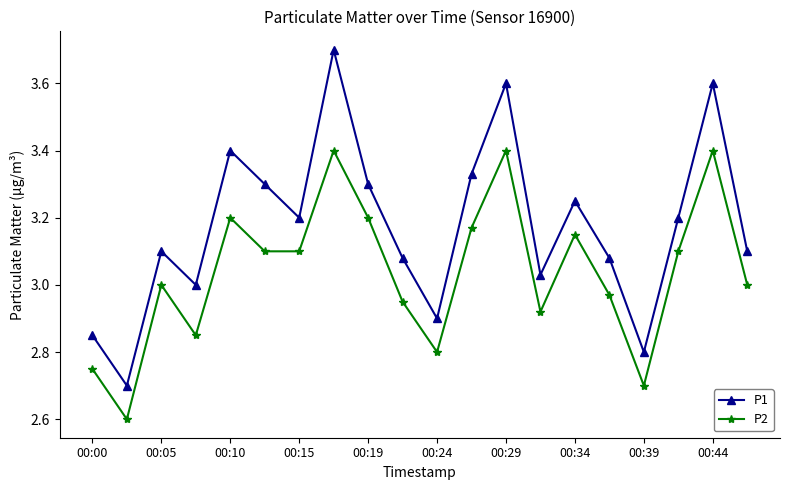

What is the sum of all P1 values?

63.5